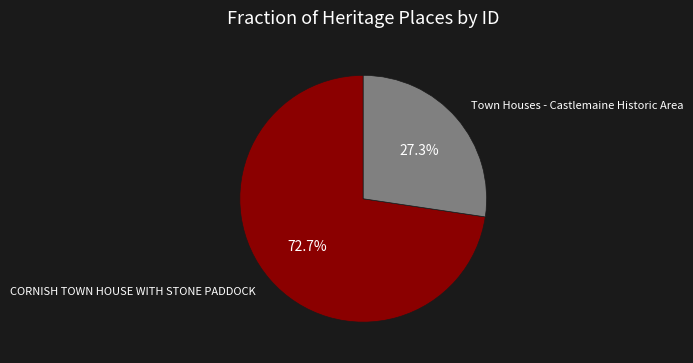

Between Town Houses - Castlemaine Historic Area and CORNISH TOWN HOUSE WITH STONE PADDOCK, which is larger?

CORNISH TOWN HOUSE WITH STONE PADDOCK